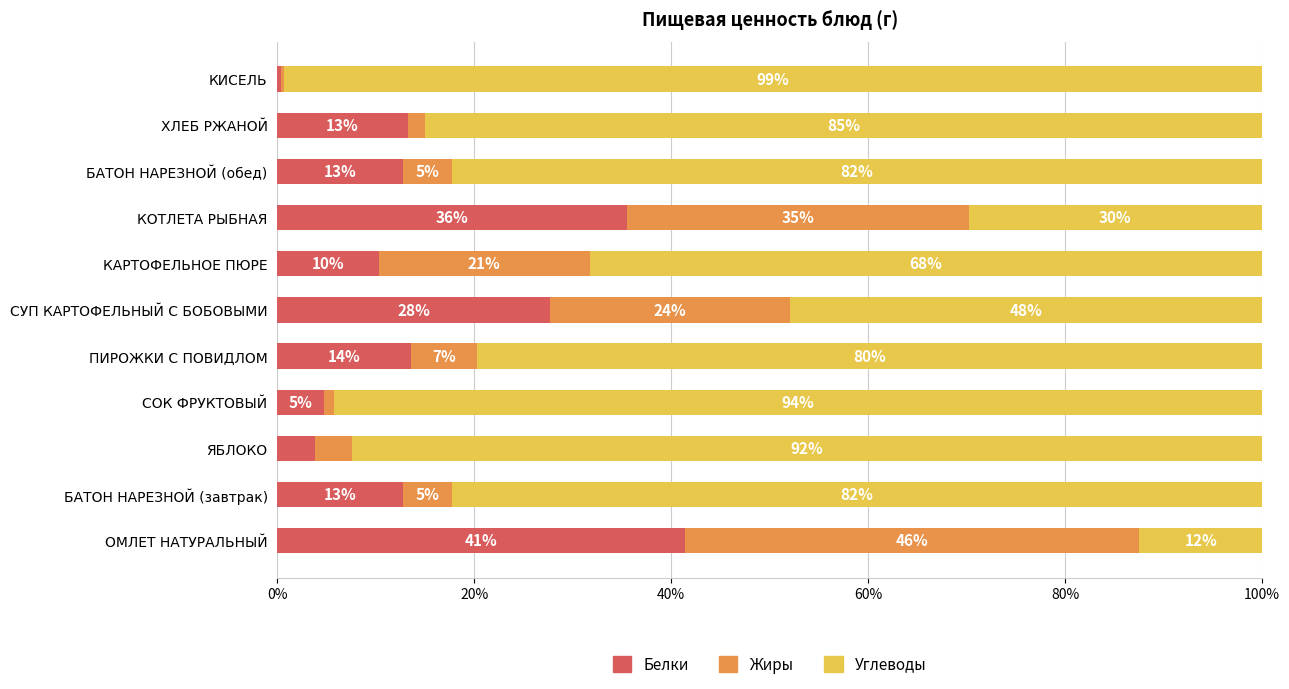

How many bars are there in total?

33